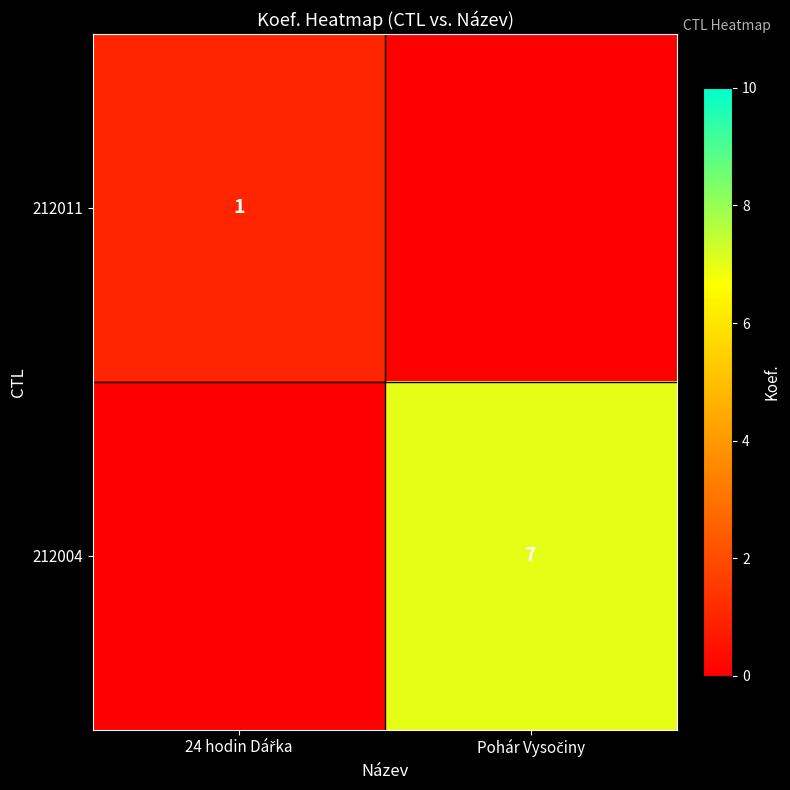

At which label is 212011 closest to 1?

24 hodin Dářka